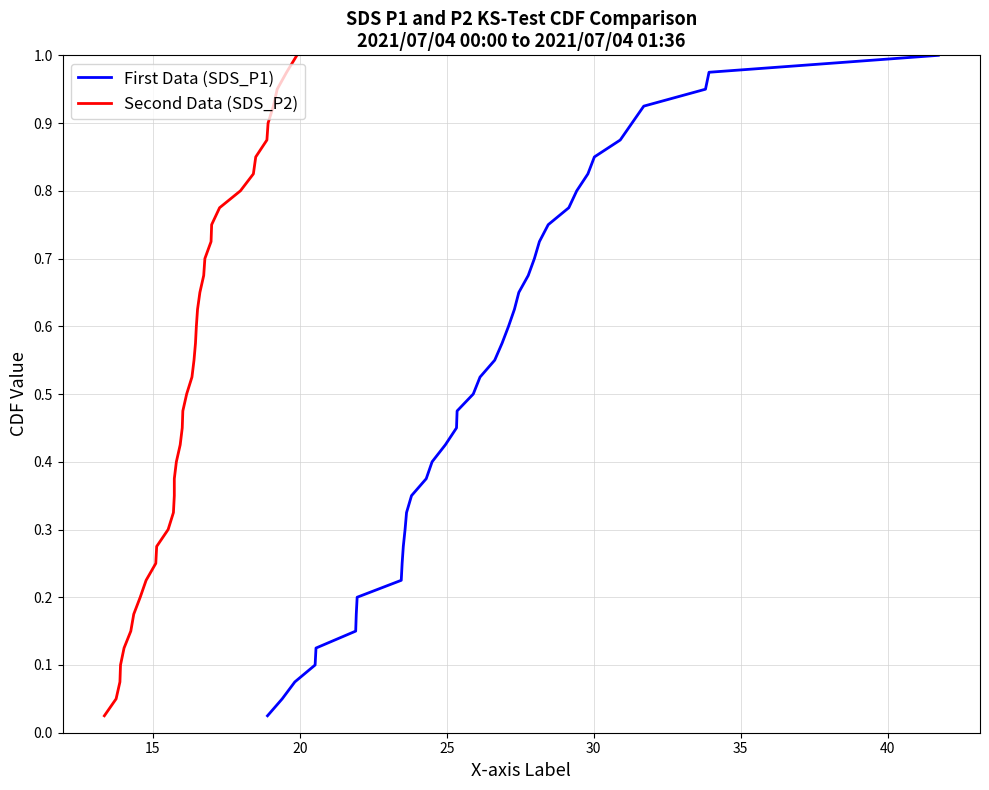

True or false: SDS_P2 and SDS_P1 intersect in this chart.

False